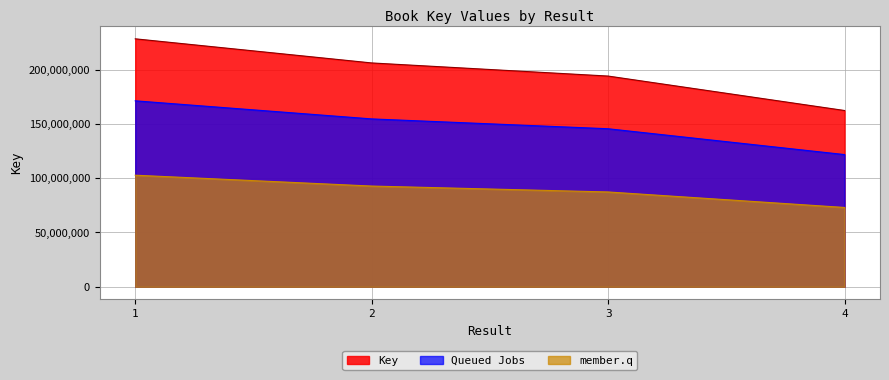

What is the value of the 1st point from the left?

228349572